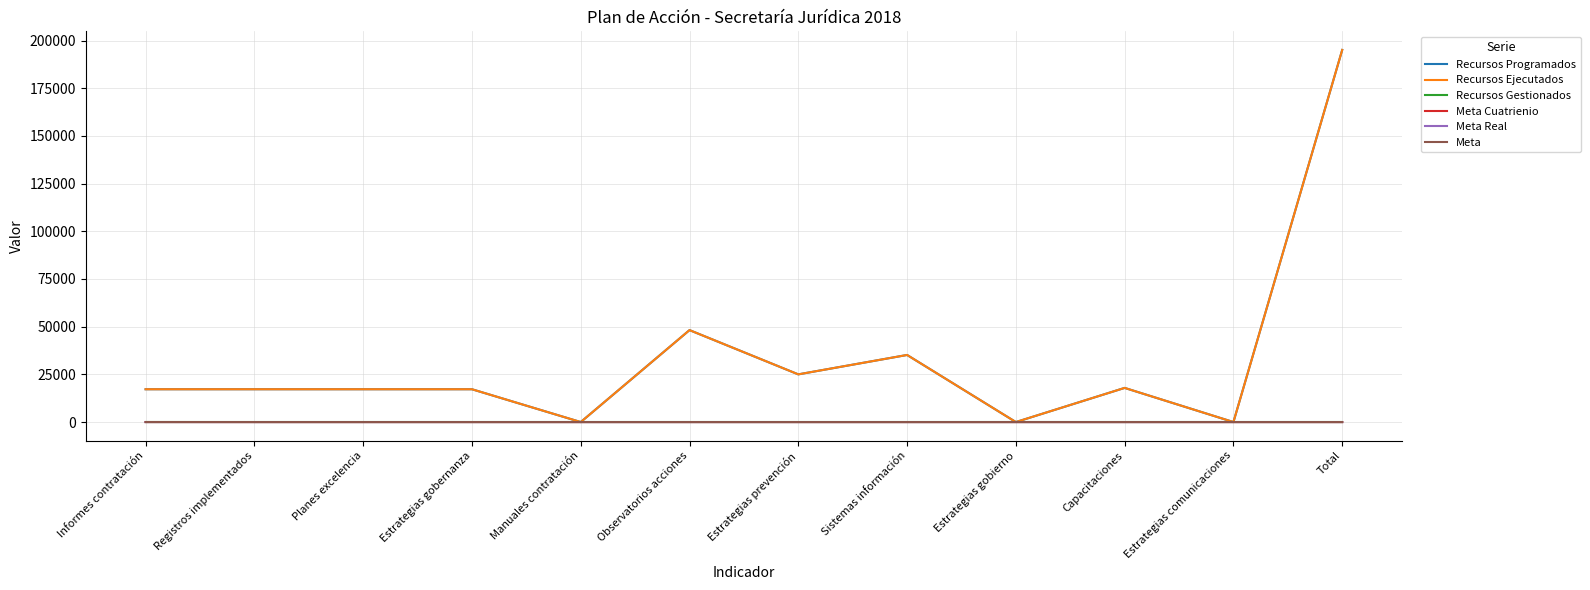

At which category is the sum across all series the highest?

Total